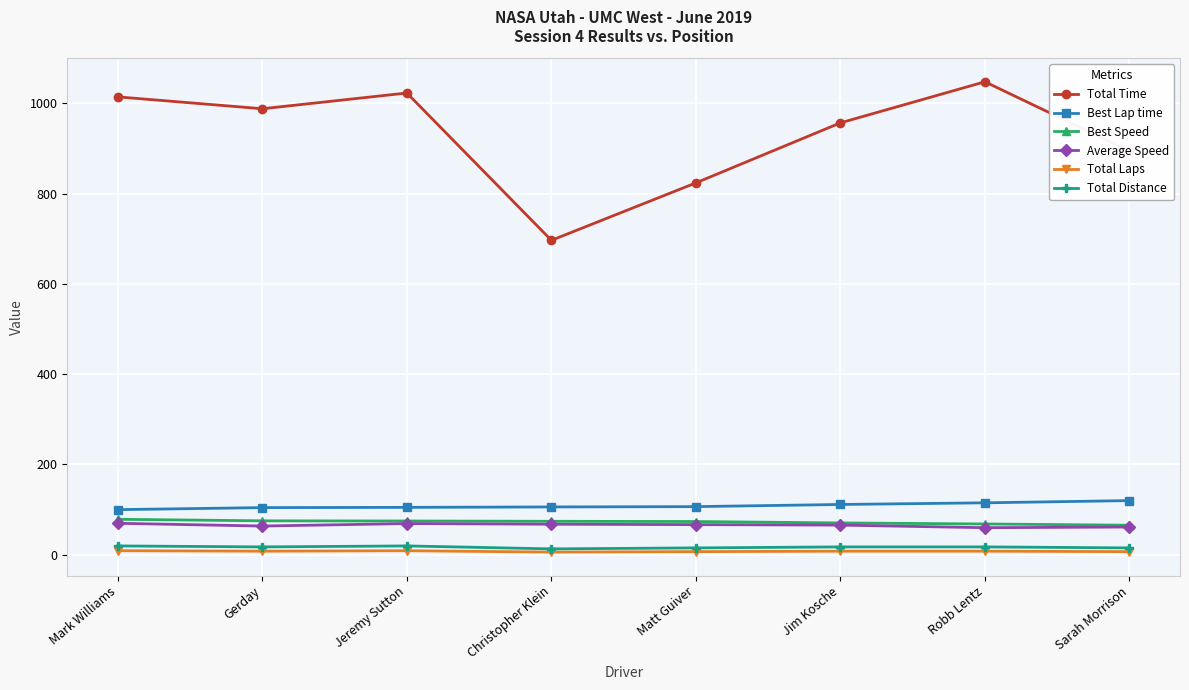

True or false: Total Time has more than 1 interior local peaks.

True